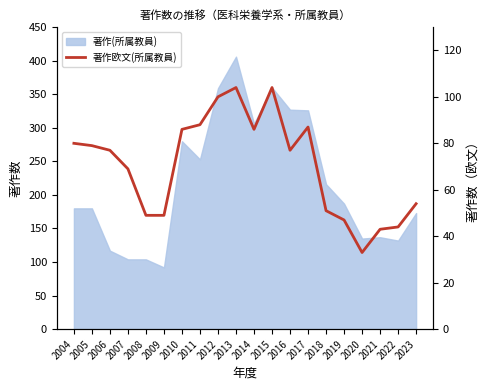

How many categories are shown in the chart?

20